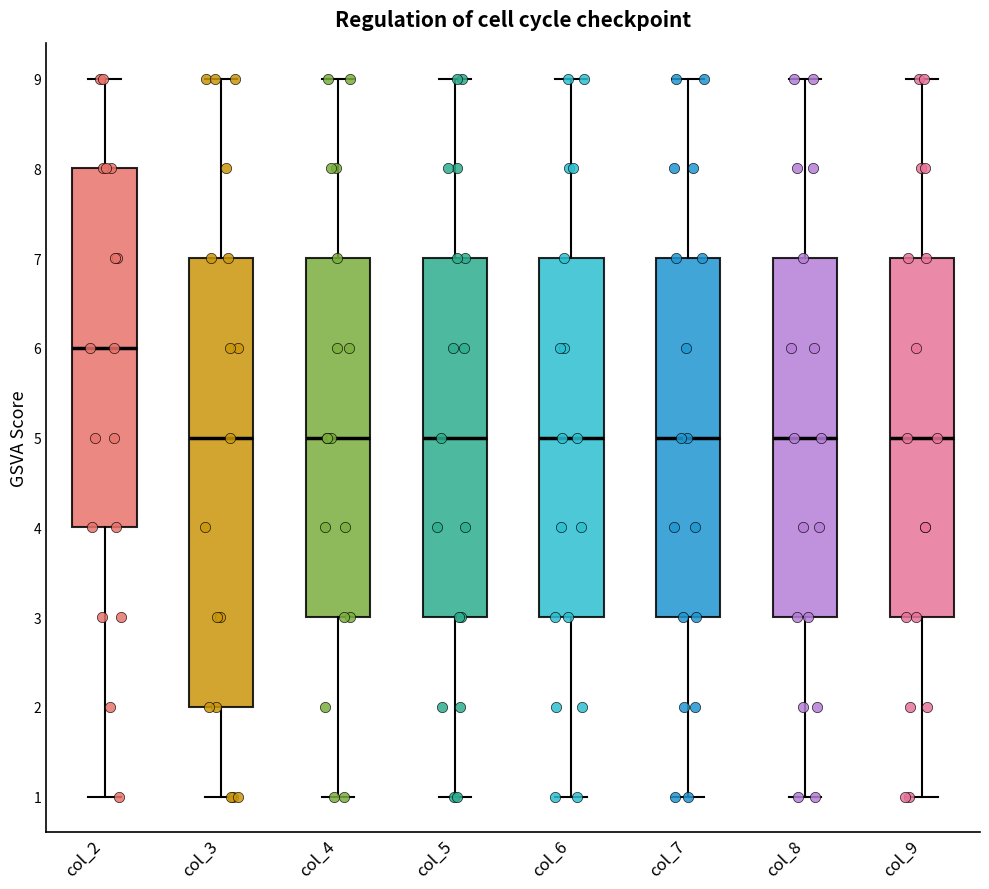

Which box has the highest median line?

col_2